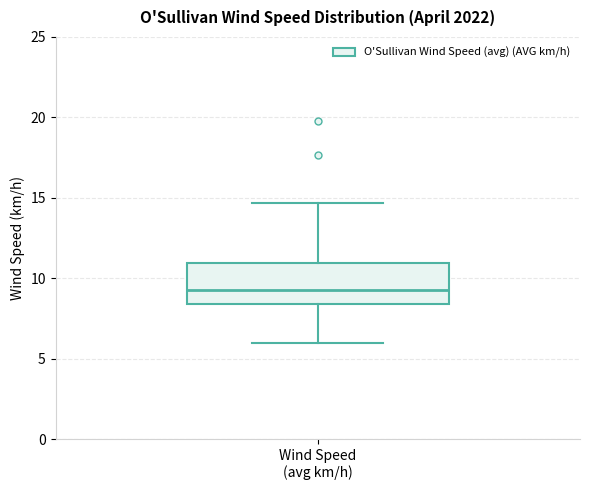

Transcribe this box plot: give where the median line is, the range the box spans, and where the two whiskers end, as read against the y-axis. The values are not printed on the chart, so give them approximately, as read against the axis.

median 9.5, box 8.5 to 11.0, whiskers 6.0 to 14.5